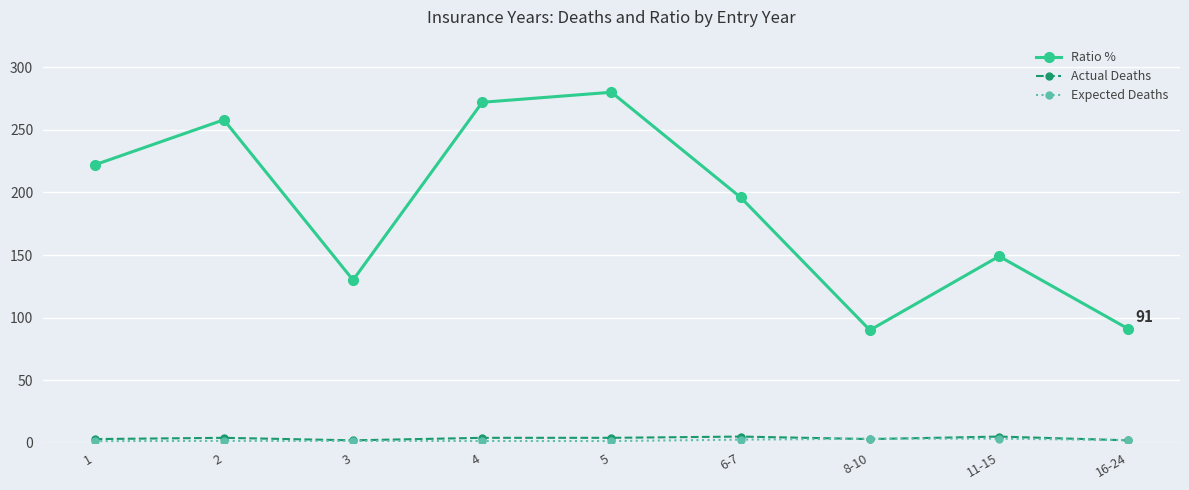

True or false: Actual Deaths has more than 1 points higher than both neighbors.

True